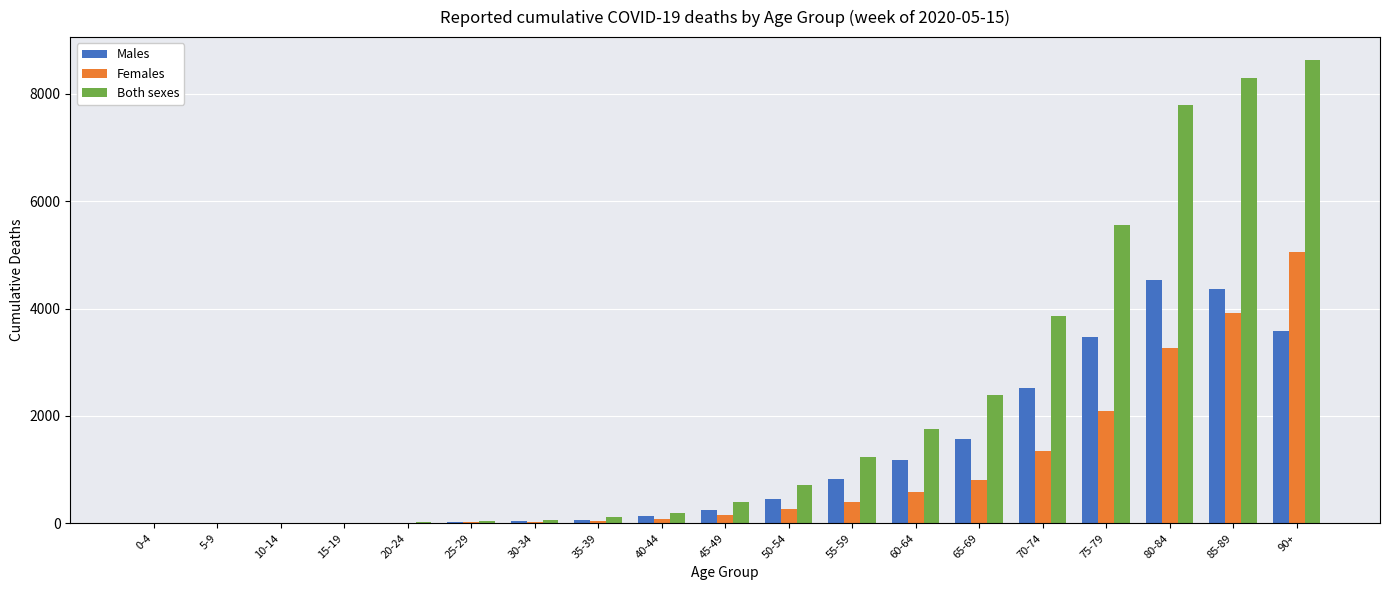

Between 5-9 and 50-54, which series saw the biggest shift?

Both sexes